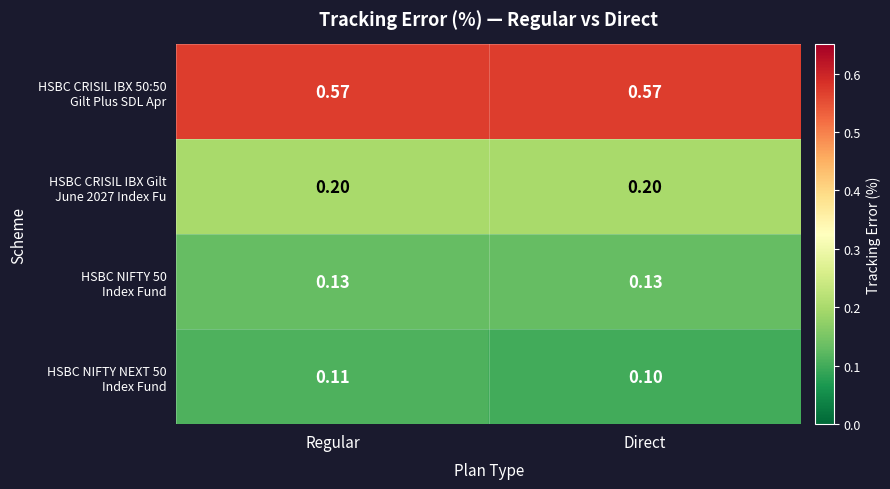

Which category has the lowest value across all series?

Direct